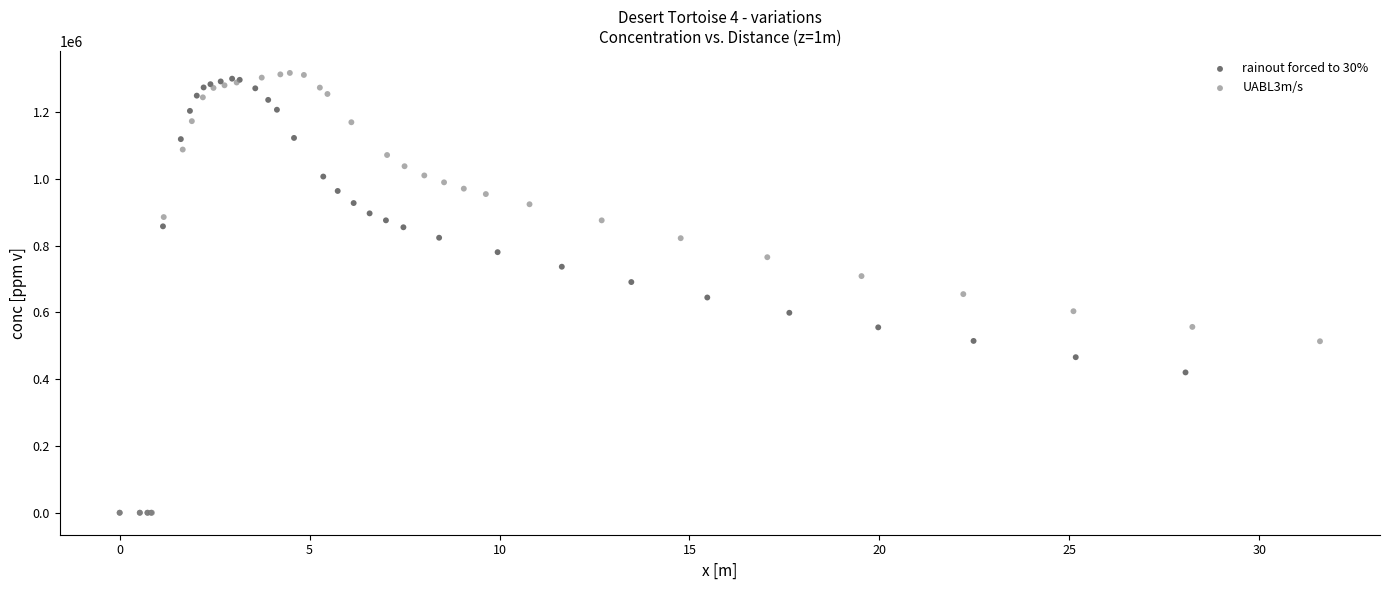

What are all the series names shown in the legend?

rainout forced to 30%, UABL3m/s